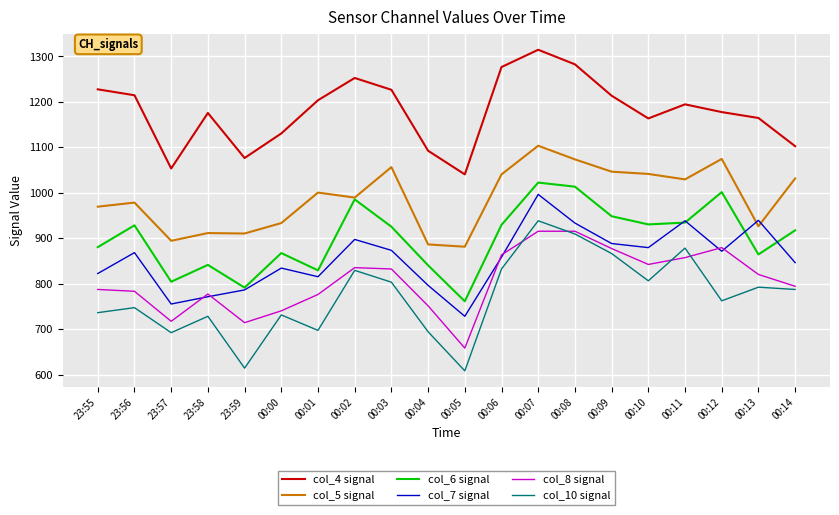

Between which two adjacent categories do col_5 signal and col_7 signal first intersect?

00:12 and 00:13